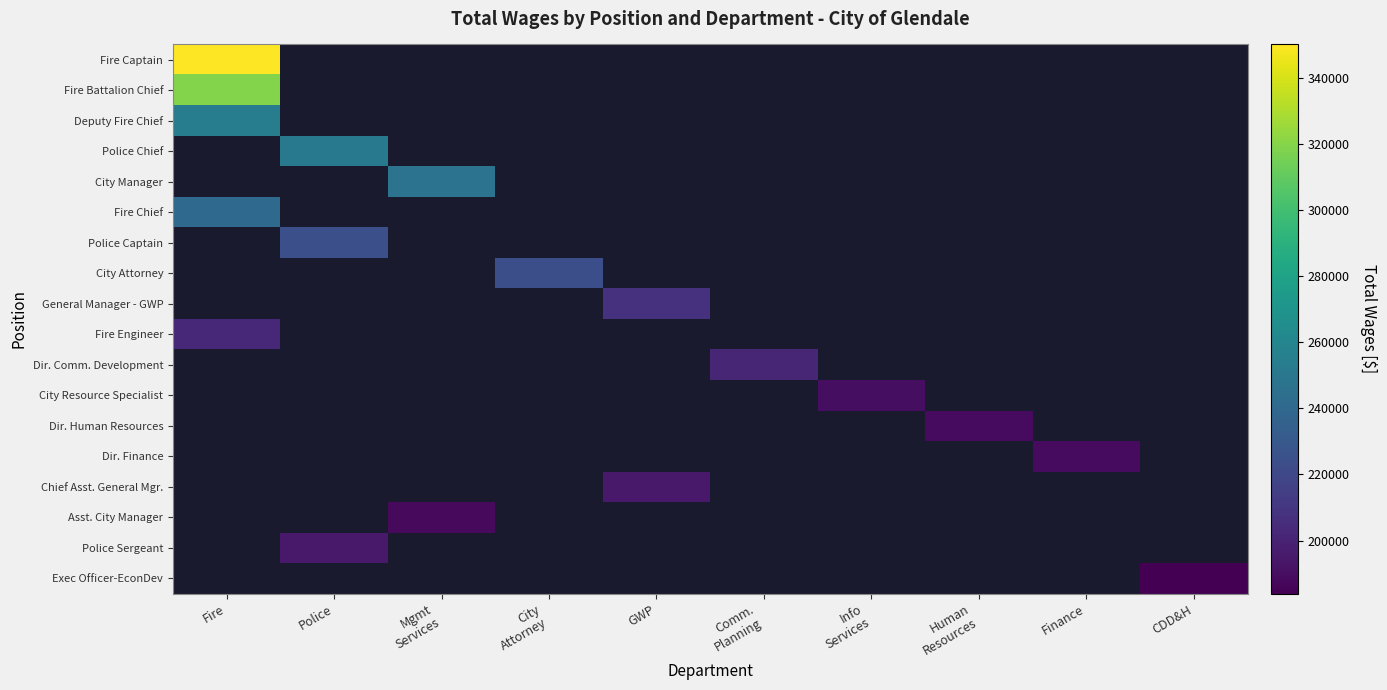

At which label does Police Chief reach its minimum?

Fire